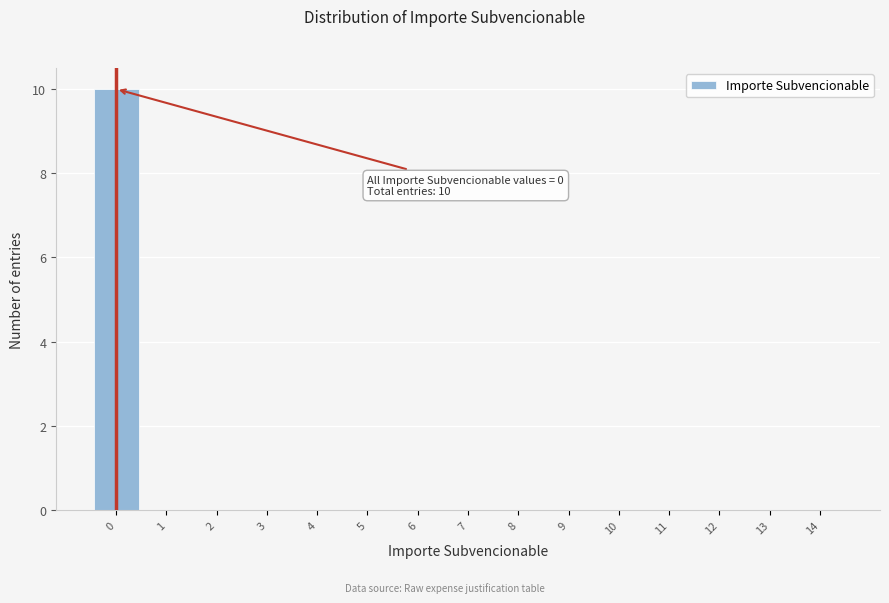

Which range on the x-axis has the tallest bar?

-0.5 to 0.5